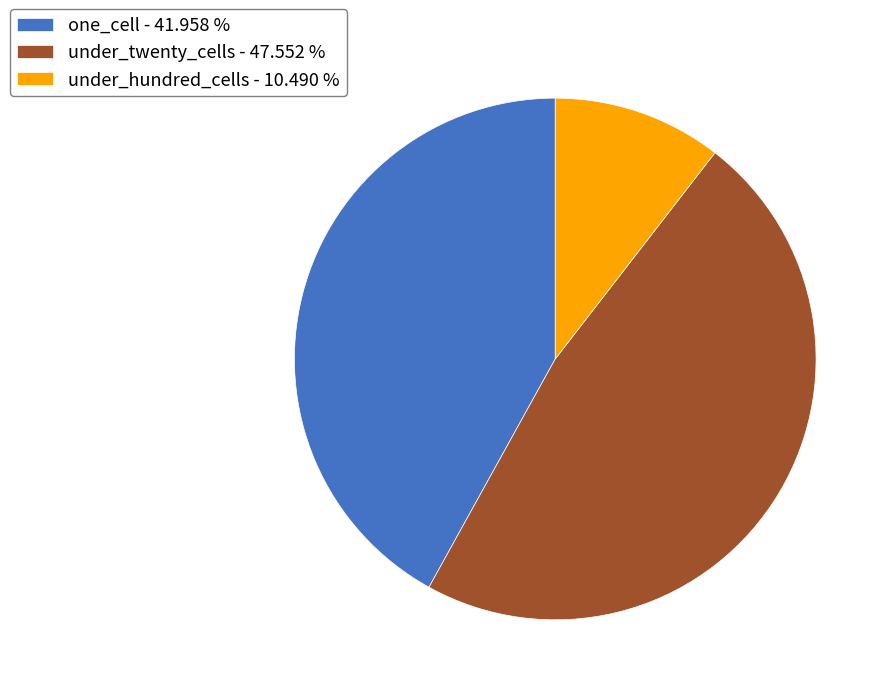

What is the smallest slice in the pie chart?

under_hundred_cells - 10.490 %